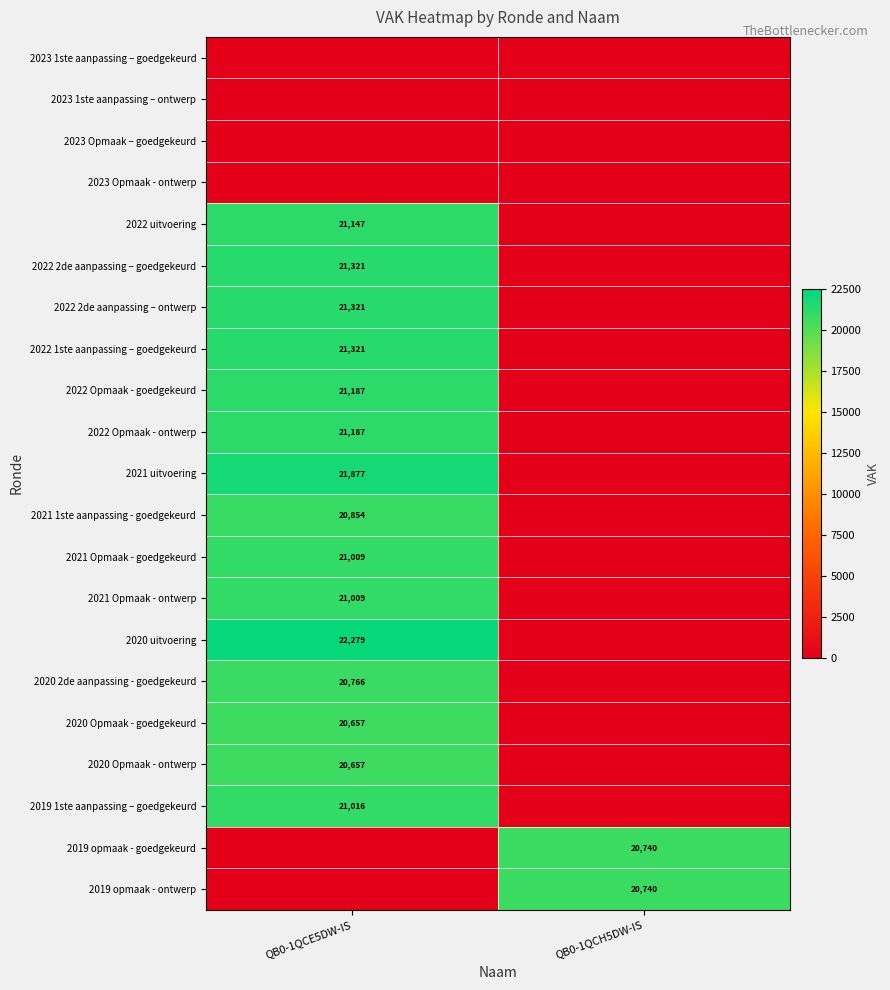

Is it true that 2020 2de aanpassing - goedgekeurd equals 20766 at QB0-1QCE5DW-IS?

True